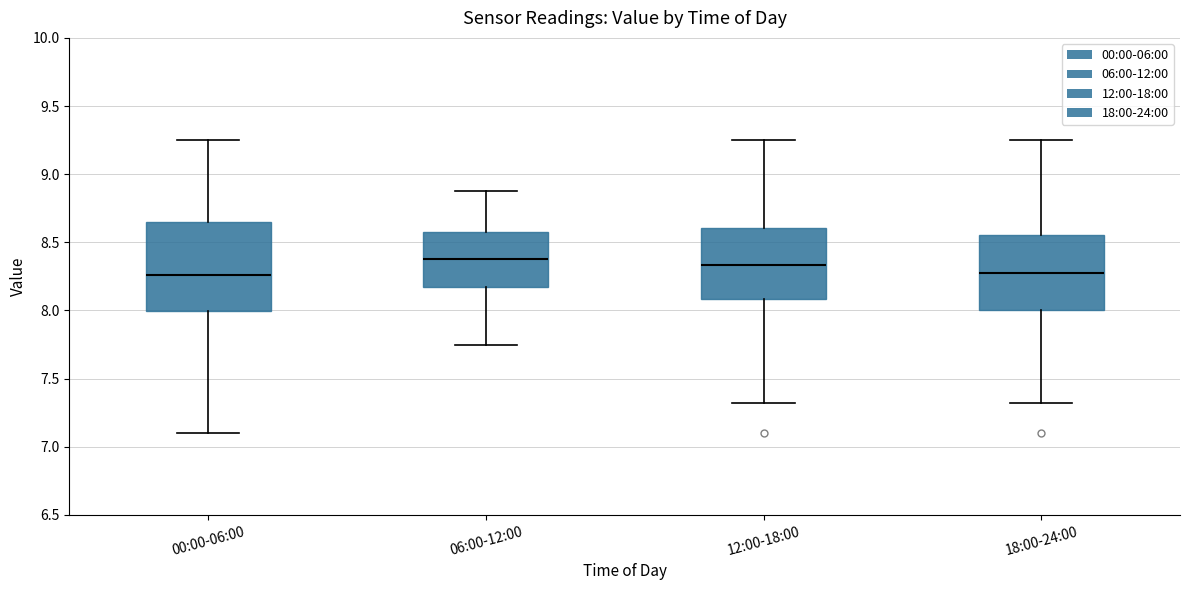

Where does the lower whisker of the box for 00:00-06:00 end on the y-axis? The values are not printed on the chart, so give them approximately, as read against the axis.

7.10